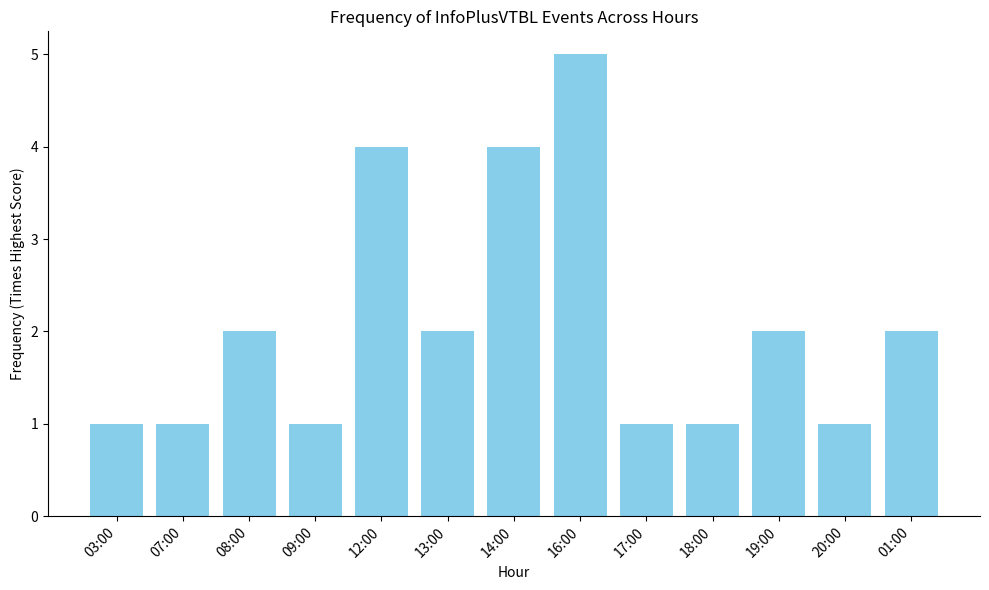

Reading right to left, extract all data points from this chart.

01:00=2	20:00=1	19:00=2	18:00=1	17:00=1	16:00=5	14:00=4	13:00=2	12:00=4	09:00=1	08:00=2	07:00=1	03:00=1